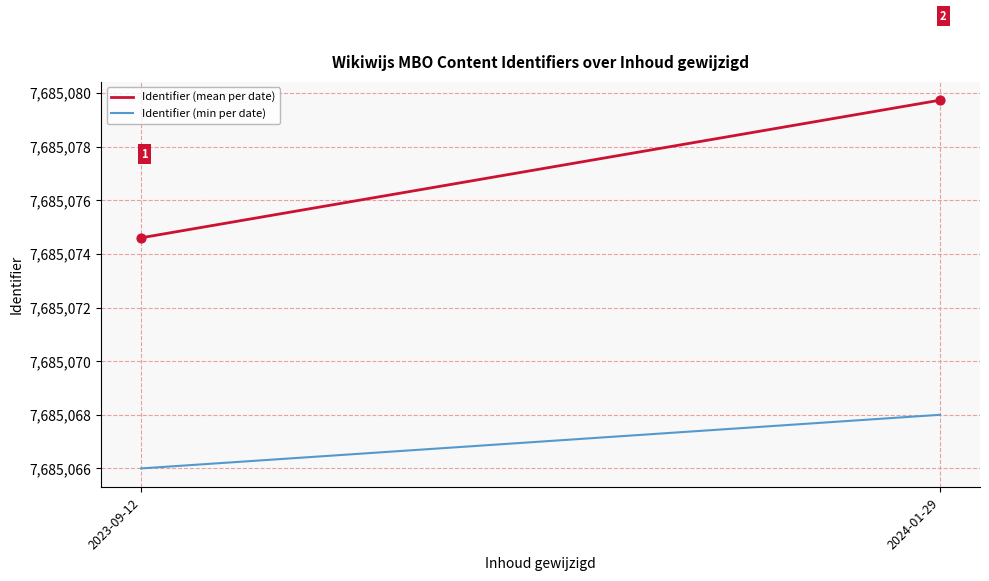

What are all the series names shown in the legend?

Identifier (mean per date), Identifier (min per date)